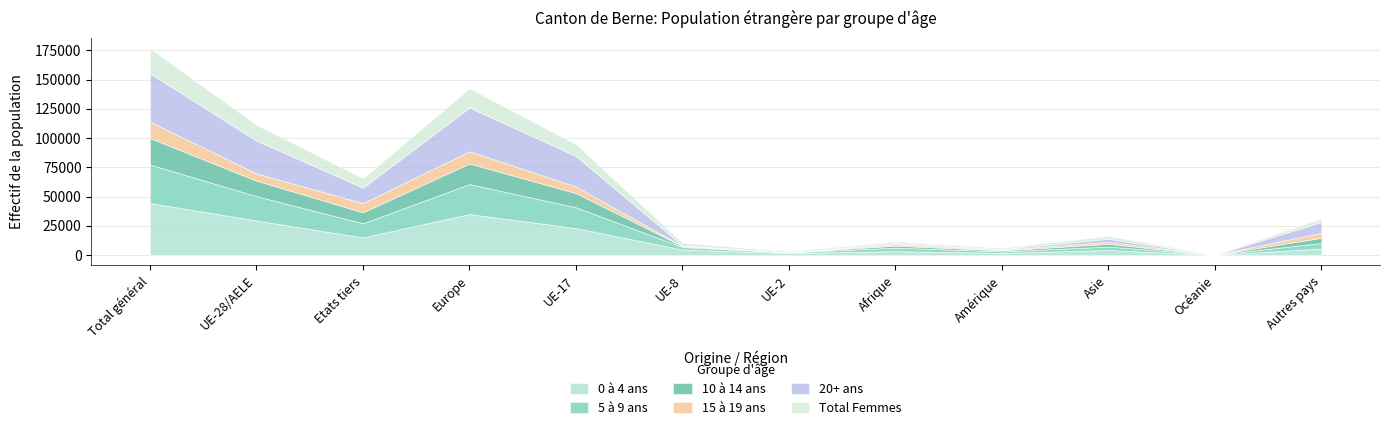

Is the value of 10 à 14 ans at Océanie greater than the value of 20+ ans at Amérique?

No